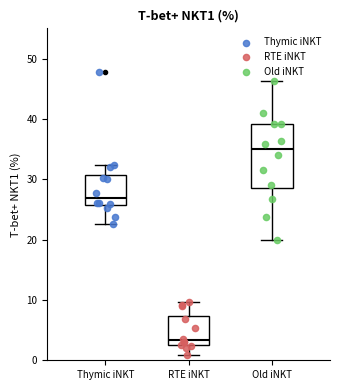

Where does the median line of the box for Old iNKT sit on the y-axis? The values are not printed on the chart, so give them approximately, as read against the axis.

35